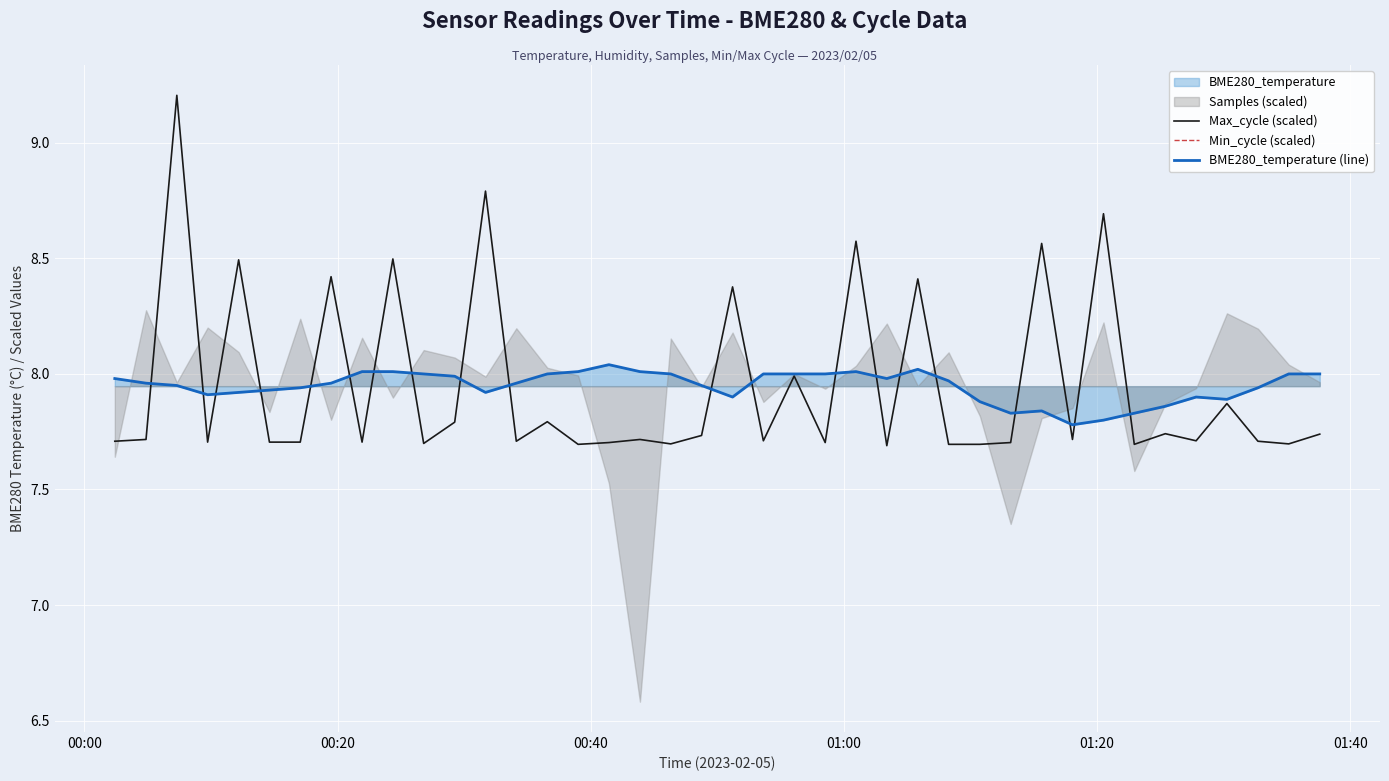

After their last crossing, which series has the higher values: Max_cycle (scaled) or BME280_temperature (line)?

BME280_temperature (line)